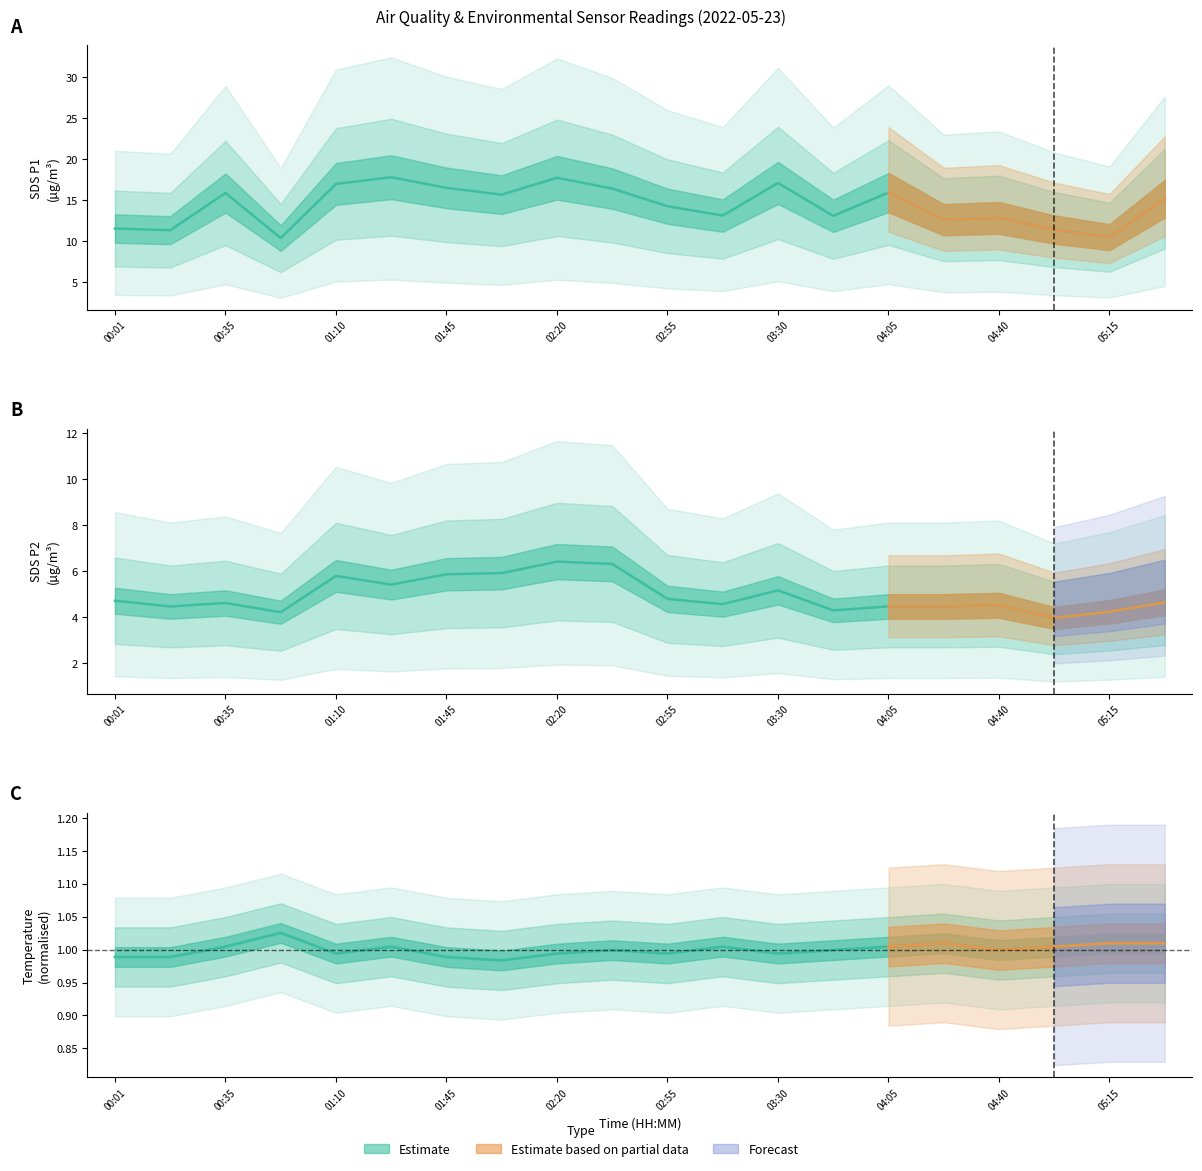

List the labels in order of SDS_P2 value, smallest first.

04:58, 00:53, 05:15, 03:48, 00:18, 04:05, 04:23, 04:40, 03:13, 00:35, 05:33, 00:01, 02:55, 03:30, 01:28, 01:10, 01:45, 02:03, 02:38, 02:20